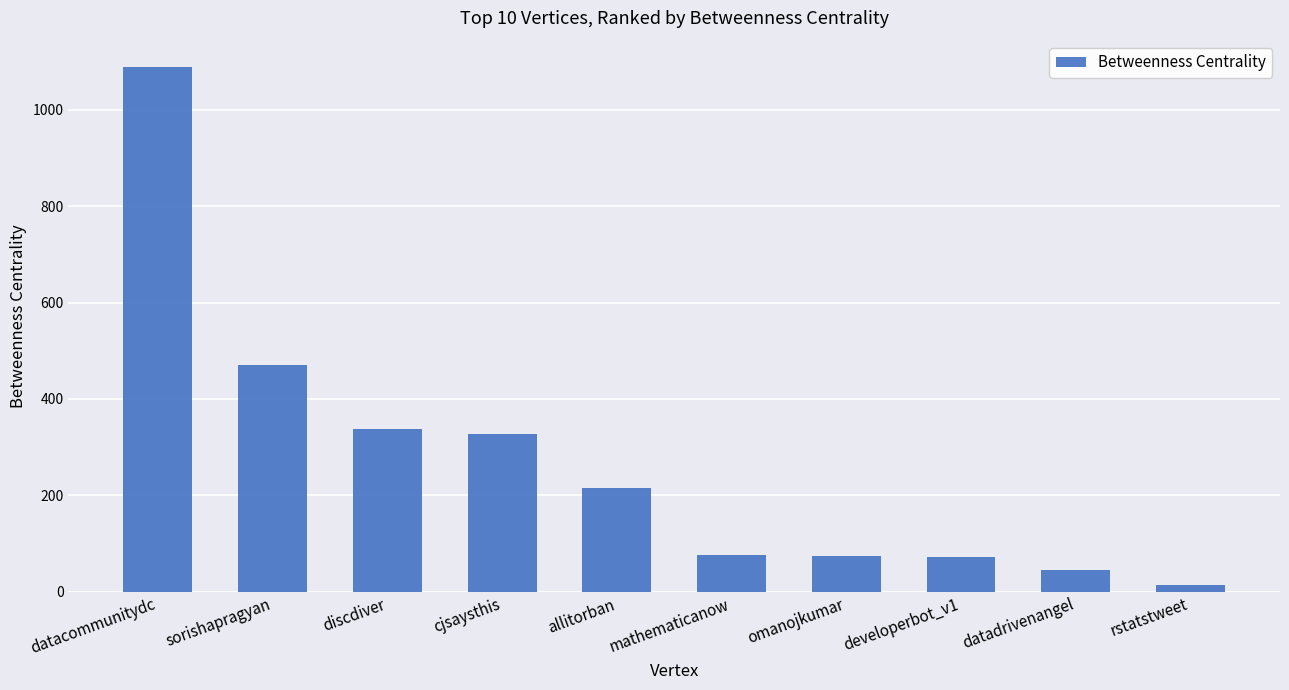

What is the label of the 10th bar from the left?

rstatstweet